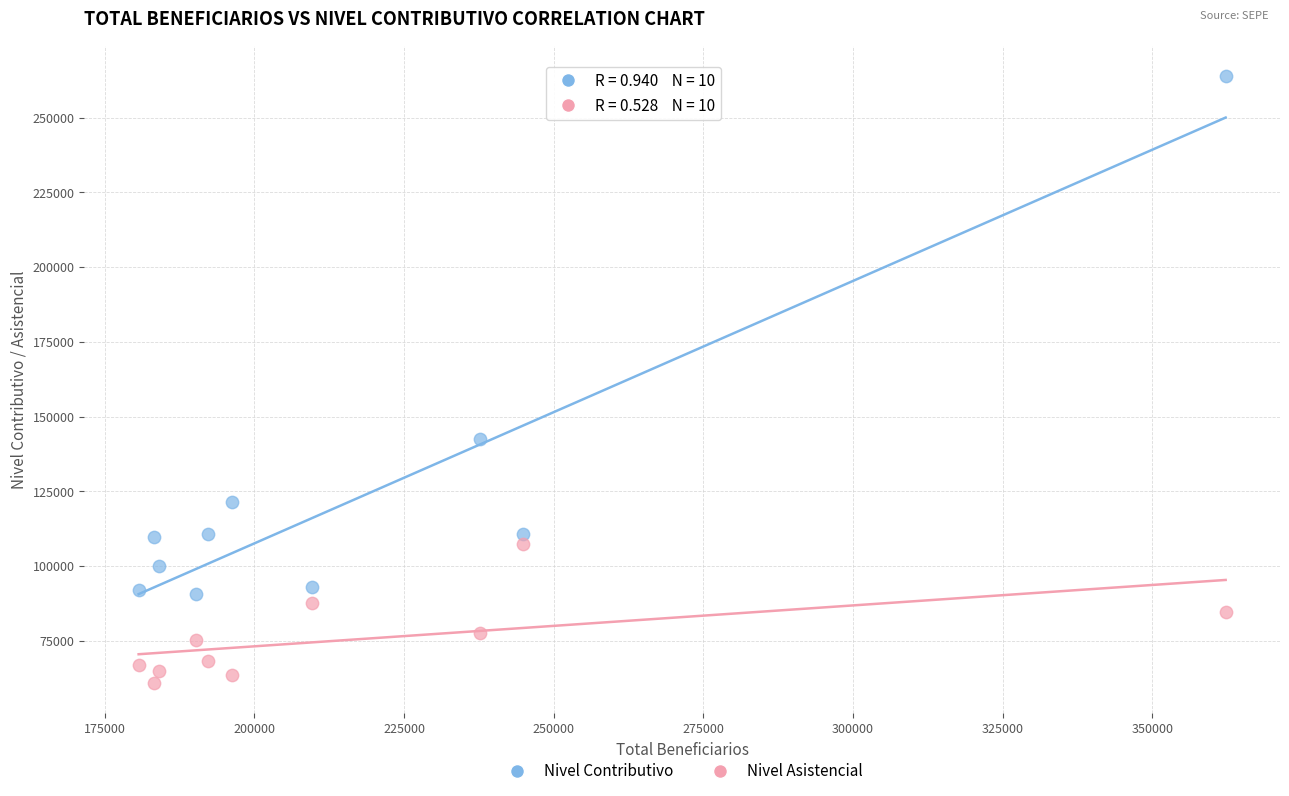

Across all data points, what is the range of X values (max minus min)?

181545.8